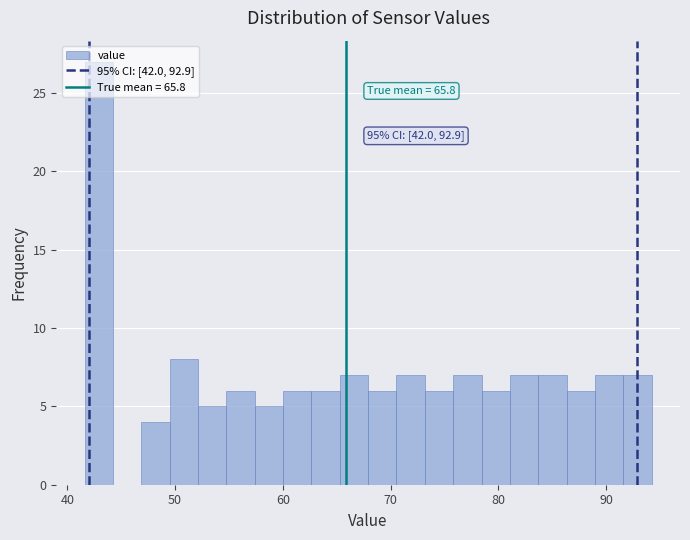

Around what value on the x-axis is the tallest bar? Give the approximate position of its centre, as read against the axis.

43